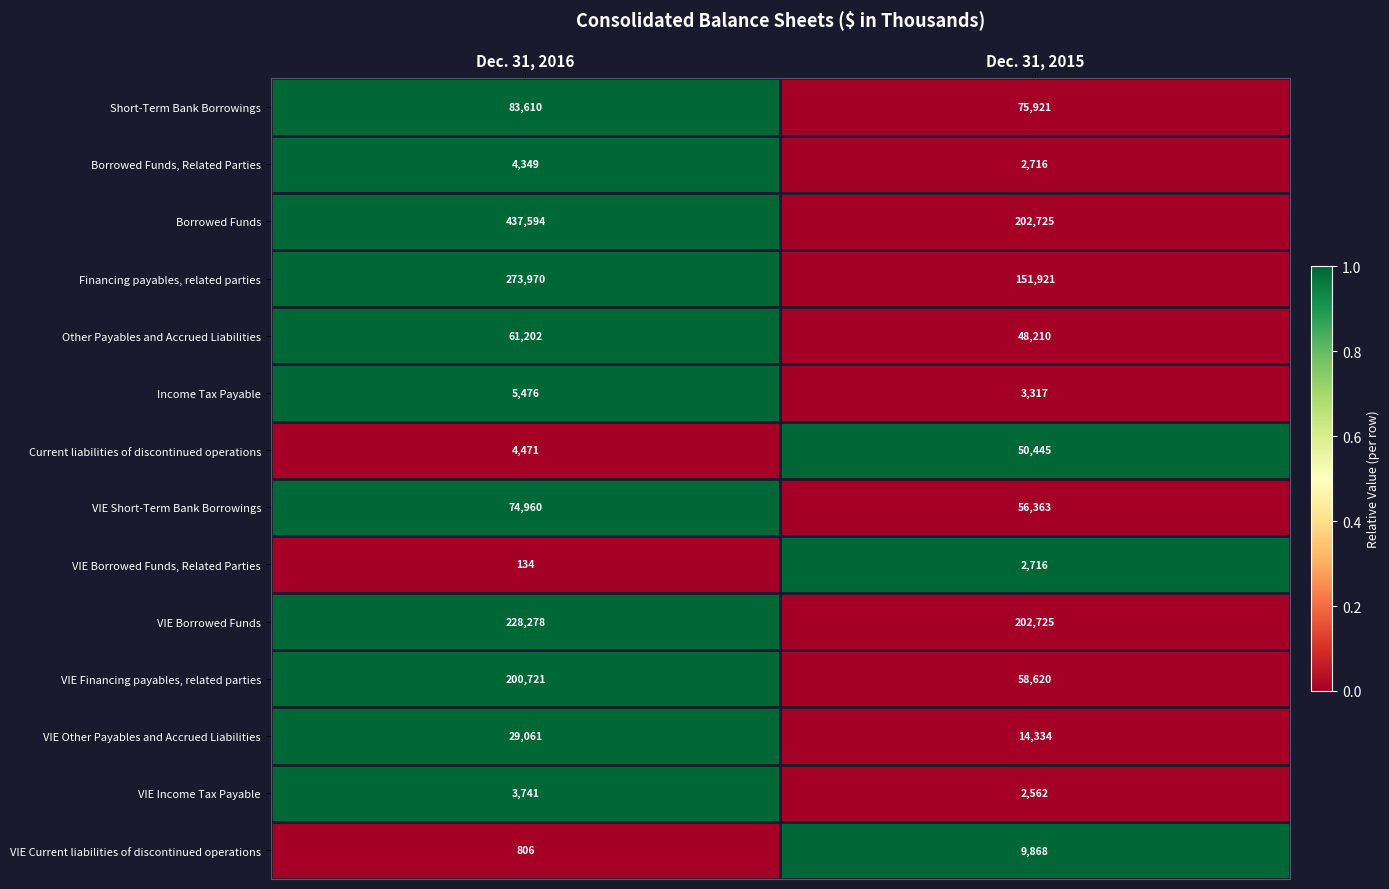

How many categories are shown in the chart?

2